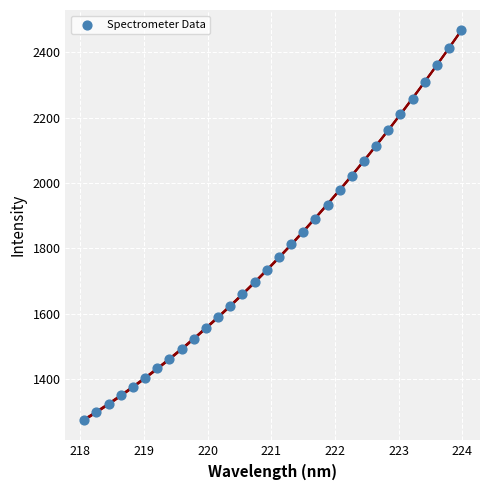

What is the range of Y values (max minus min)?

1193.3